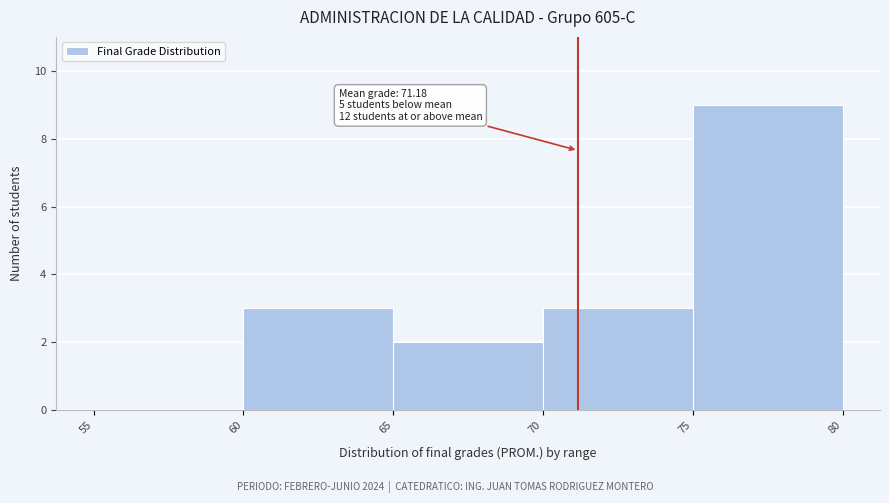

Which range on the x-axis has the tallest bar?

75 to 80